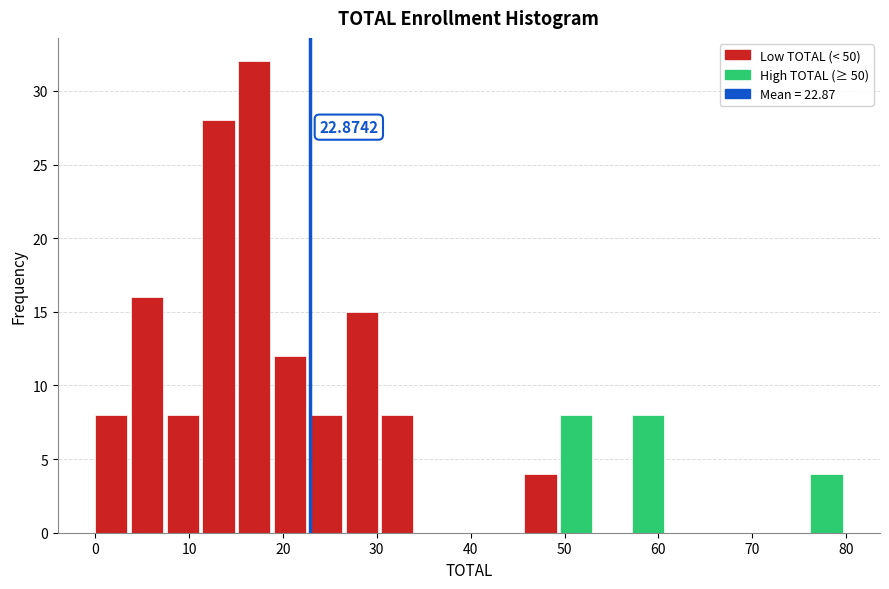

Read against the x-axis, roughly where is the centre of the tallest bar?

17